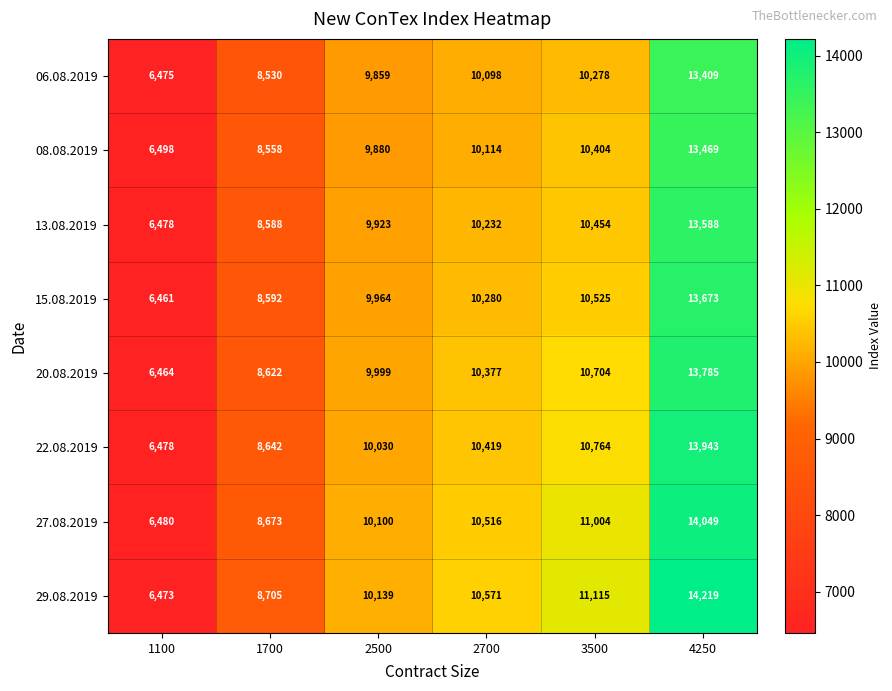

Which series has the largest total across all categories?

29.08.2019